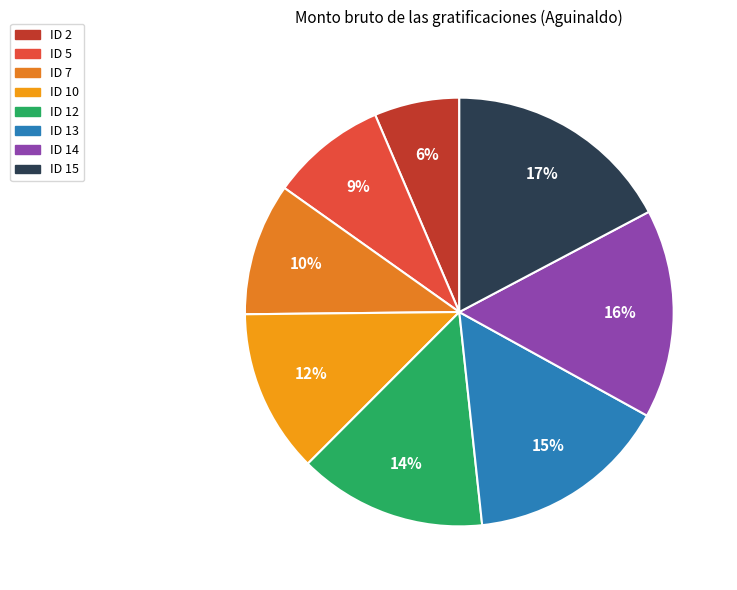

The ID 13 slice represents 15% of the pie. True or false?

True